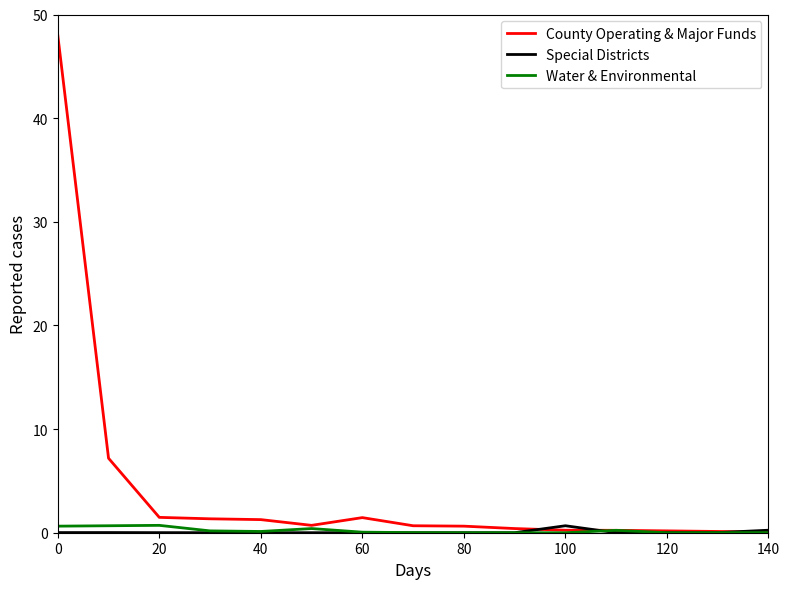

What is the maximum value shown in the chart?

48.0